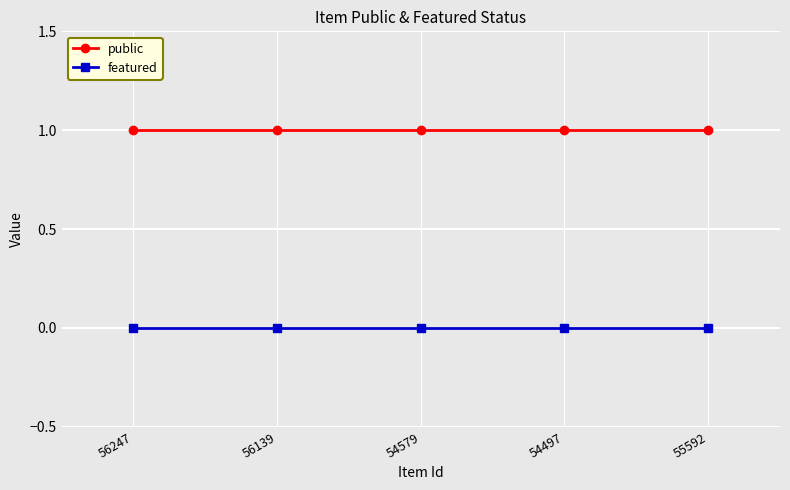

Is the value of public at 54497 greater than the value of featured at 54579?

Yes